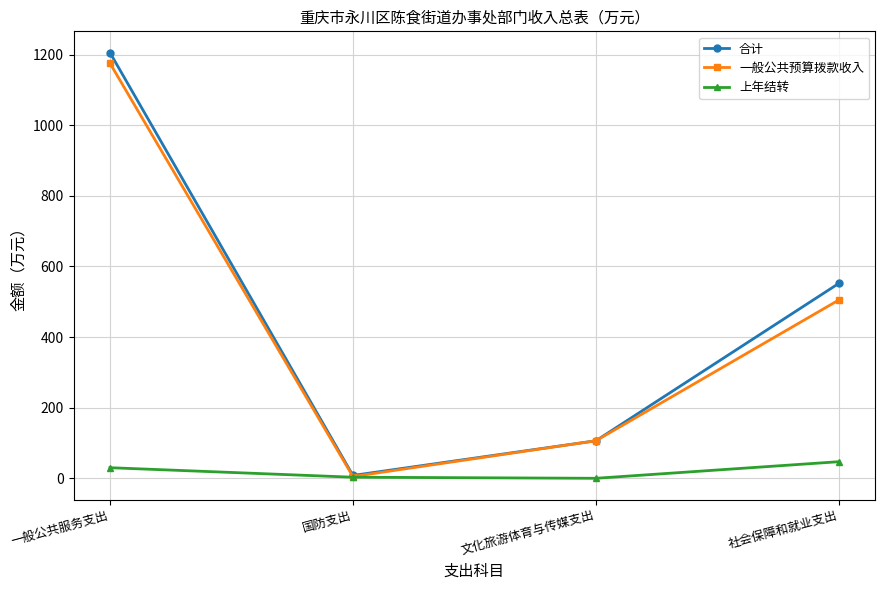

What is the total value across all series at 文化旅游体育与传媒支出?

212.4